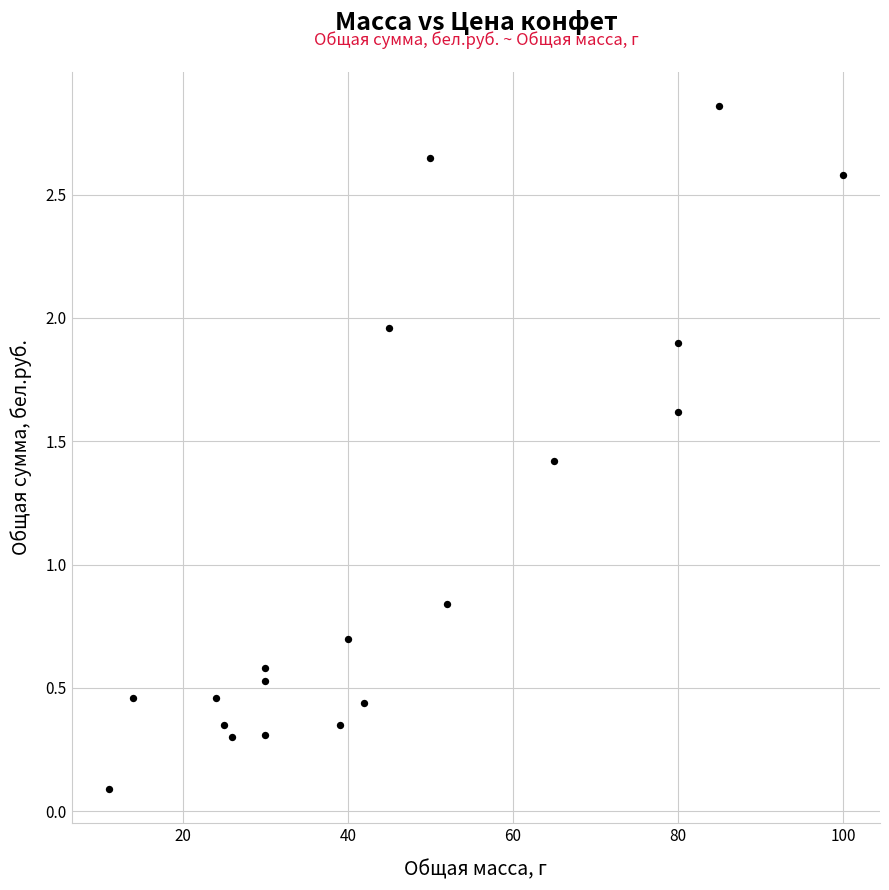

What is the range of X values (max minus min)?

89.0